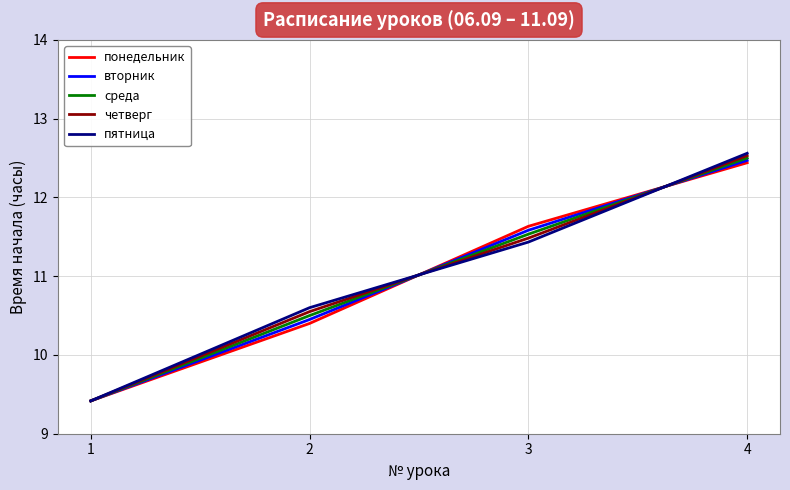

At how many categories does at least one series exceed 10?

3